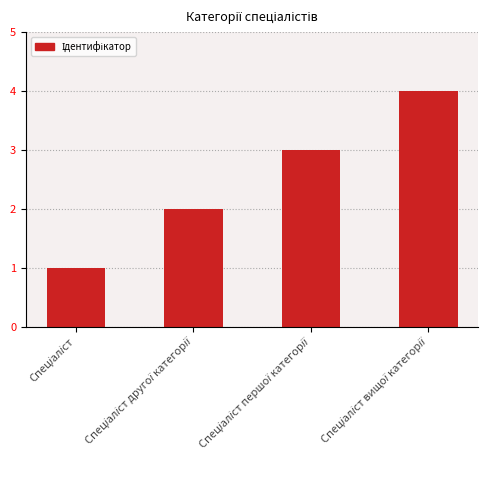

What is the greatest value displayed?

4